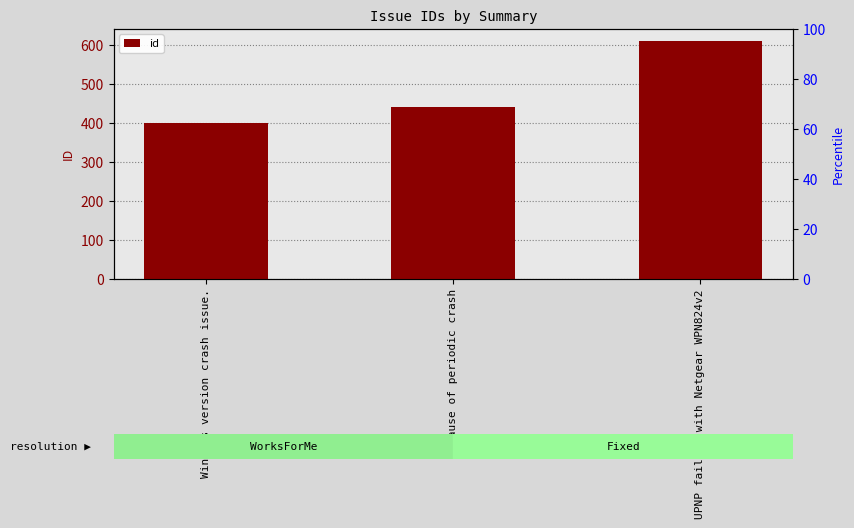

Rank the categories by value from highest to lowest.

UPNP failing with Netgear WPN824v2, Cause of periodic crash, Windows version crash issue.